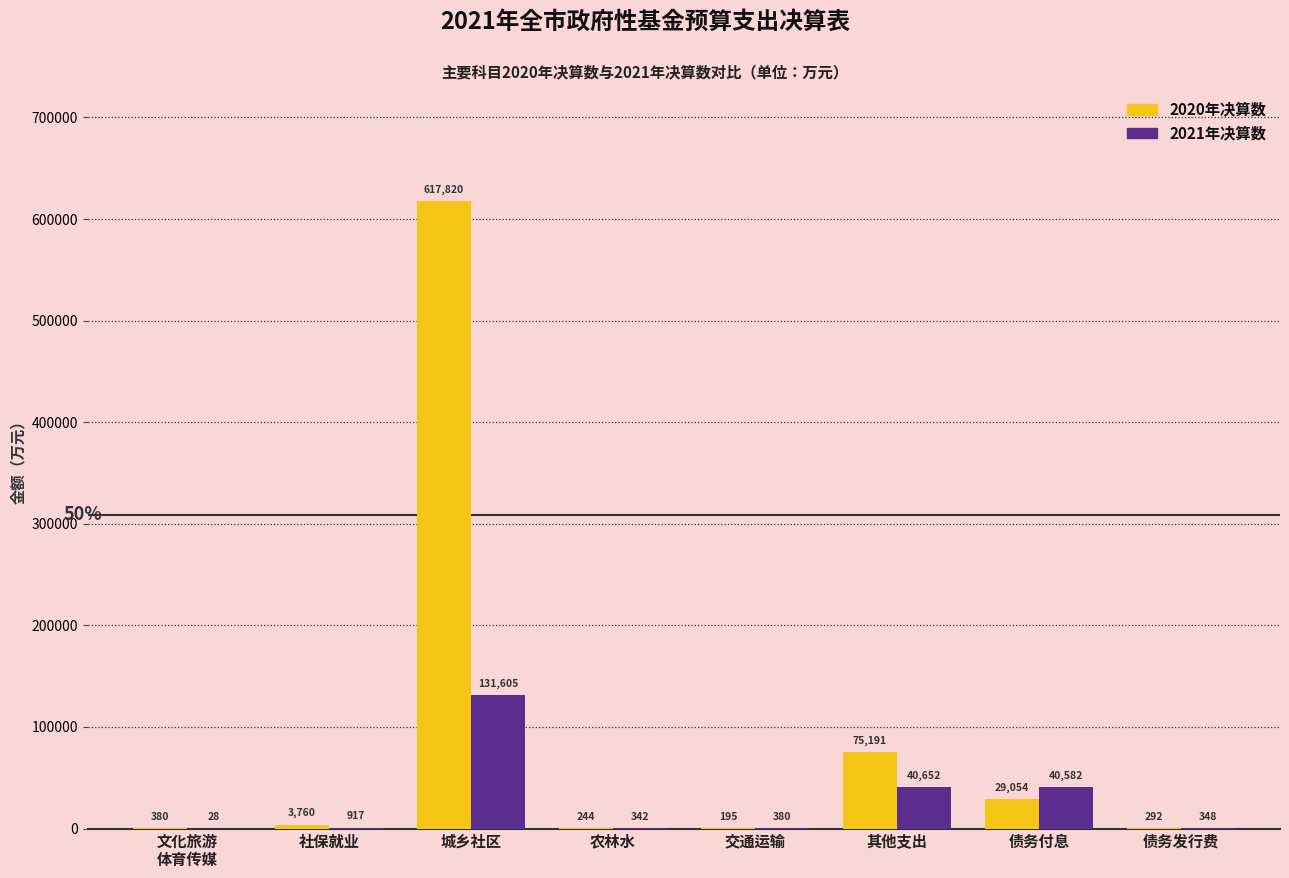

What is the total value across all series at 其他支出?

115843